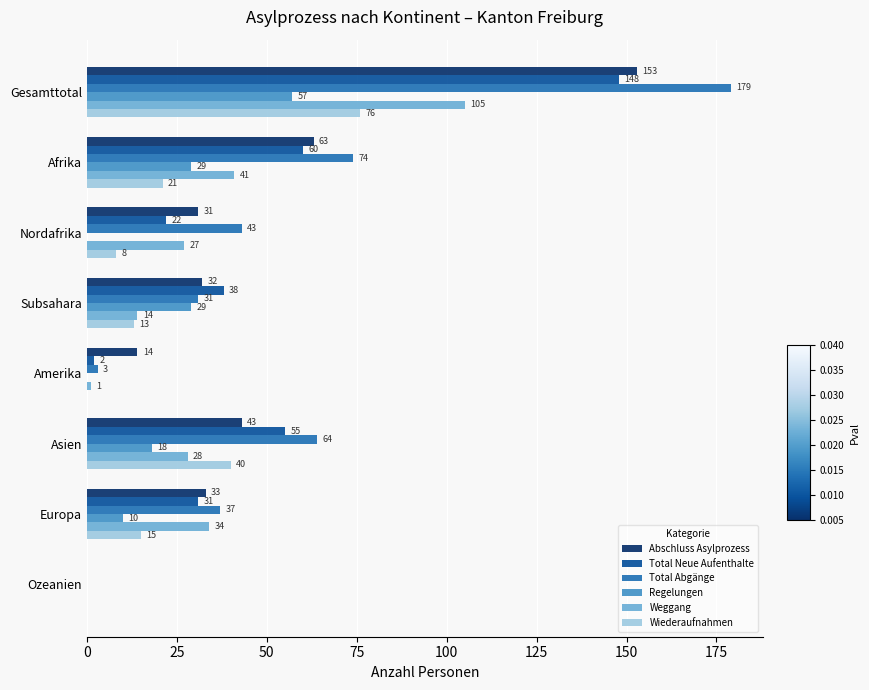

The Abschluss Asylprozess series shows 31 at Nordafrika. True or false?

True